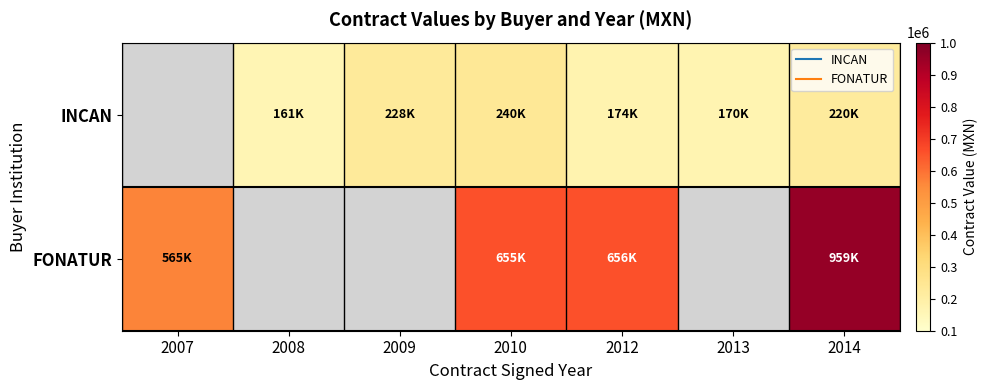

The INCAN series shows 240000.0 at 2010. True or false?

True